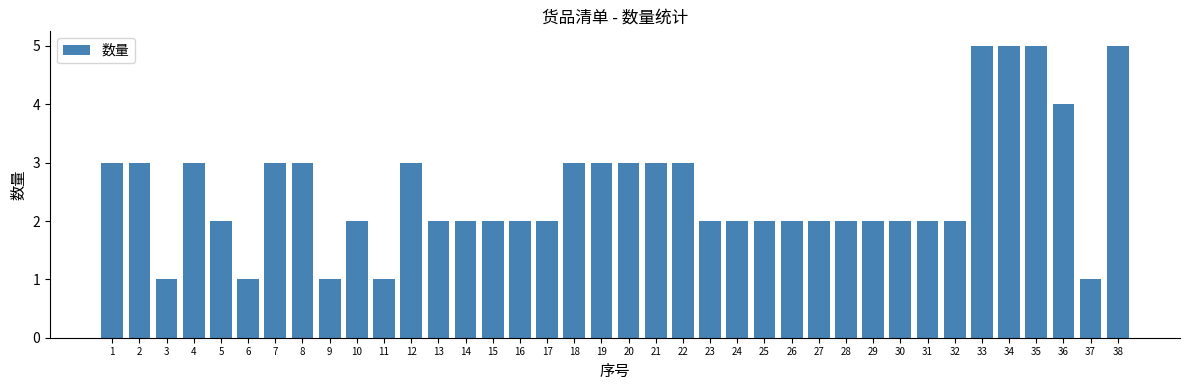

Reading right to left, extract all data points from this chart.

5	1	4	5	5	5	2	2	2	2	2	2	2	2	2	2	3	3	3	3	3	2	2	2	2	2	3	1	2	1	3	3	1	2	3	1	3	3